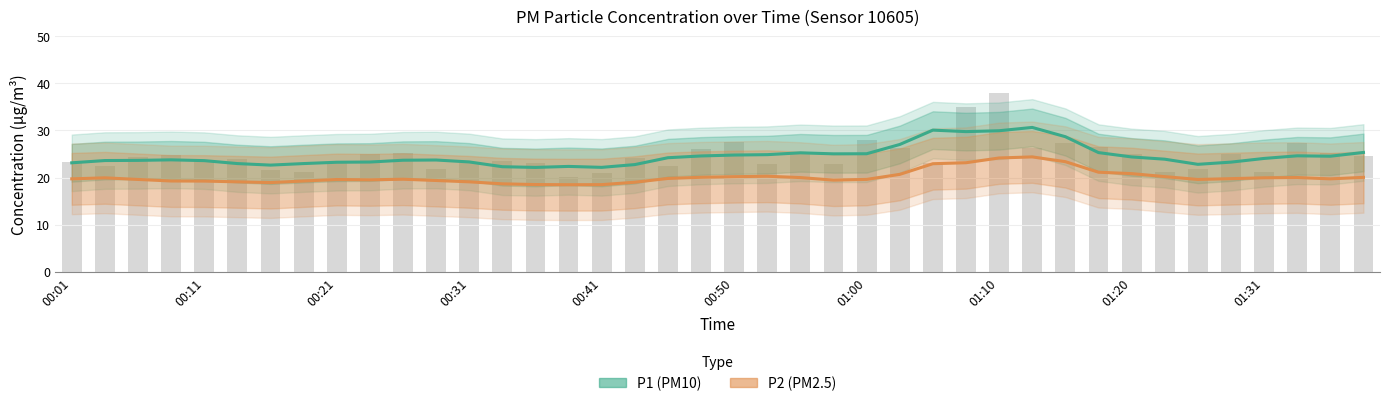

The value of P2 (PM2.5) at 00:11 is 12.5. True or false?

False